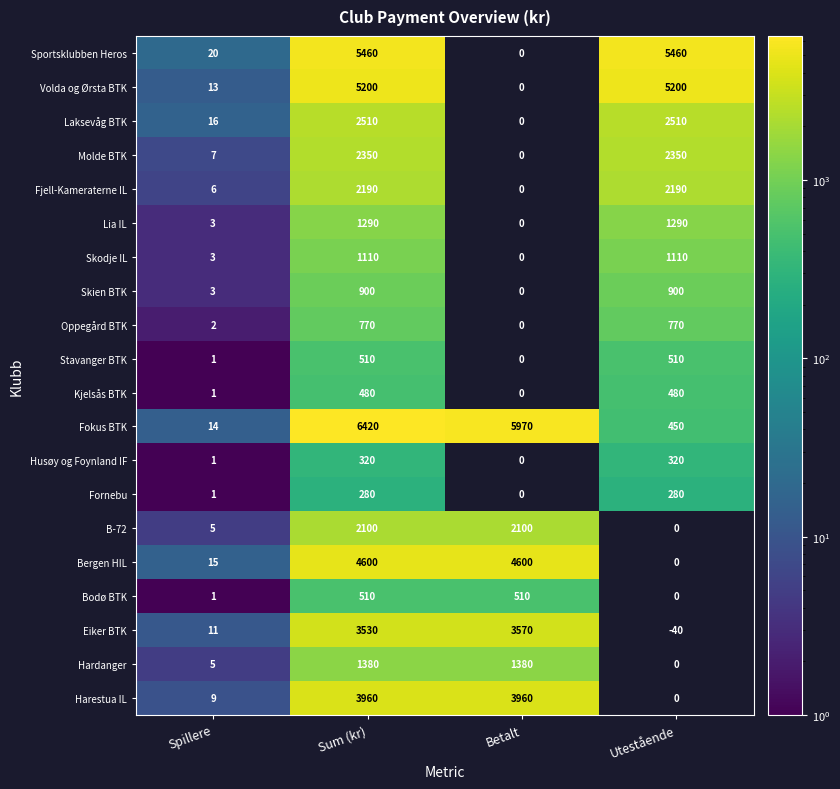

What is the difference between the Bergen HIL values at Utestående and Betalt?

4600